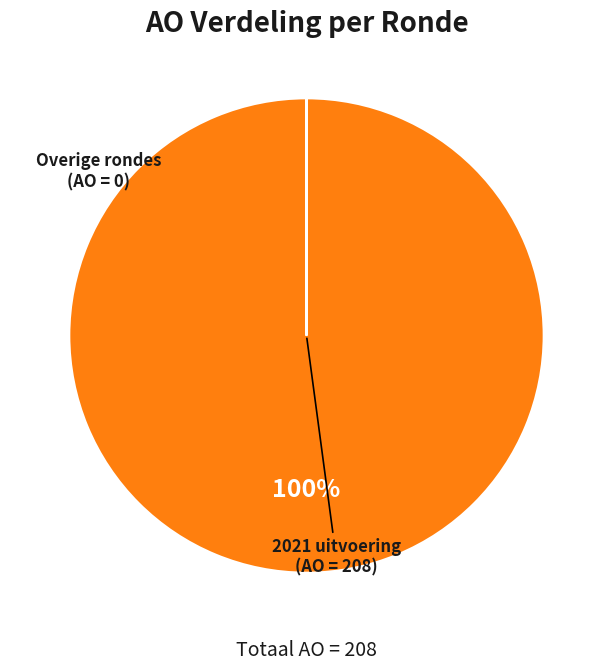

Does any single category account for the majority?

Yes